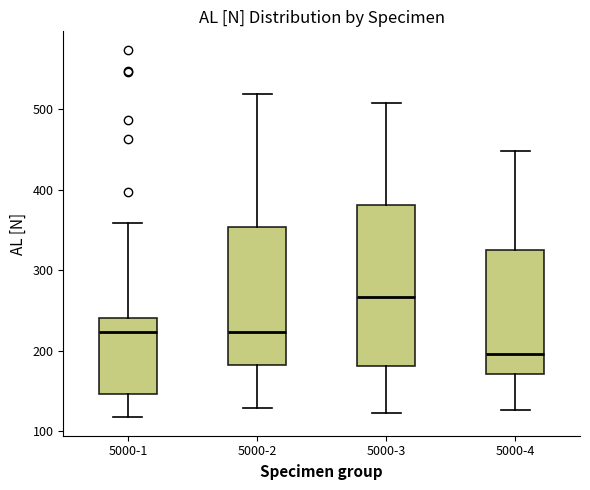

Reading left to right, transcribe this box plot: for each box, give where its median line is, the range the box spans, and where its two whiskers end, as read against the y-axis. The values are not printed on the chart, so give them approximately, as read against the axis.

5000-1: median 220, box 150 to 240, whiskers 120 to 360
5000-2: median 220, box 180 to 350, whiskers 130 to 520
5000-3: median 270, box 180 to 380, whiskers 120 to 510
5000-4: median 200, box 170 to 330, whiskers 130 to 450